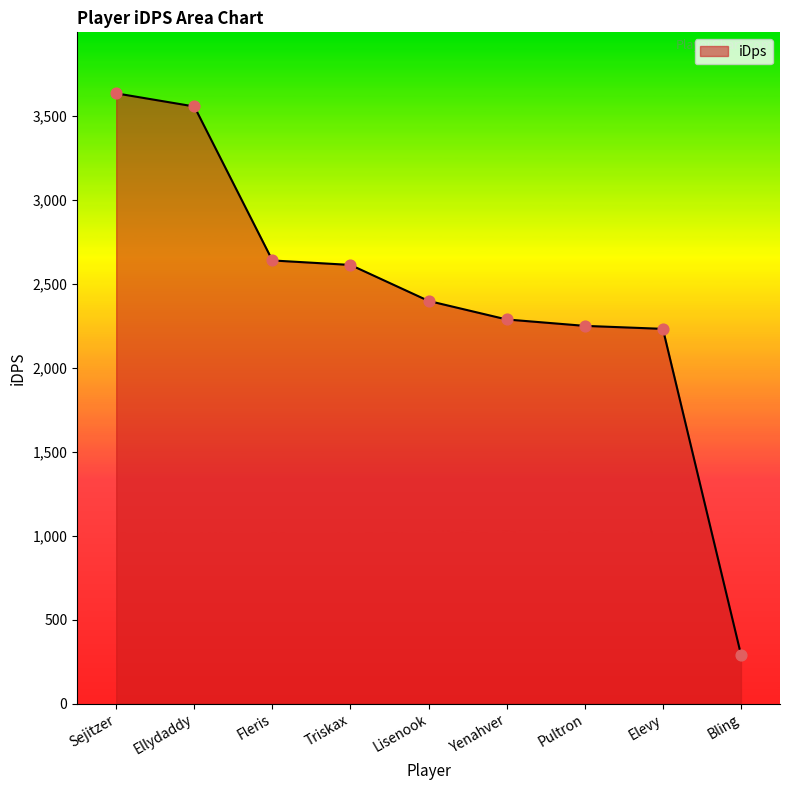

What is the change in value from Ellydaddy to Pultron?

-1306.0